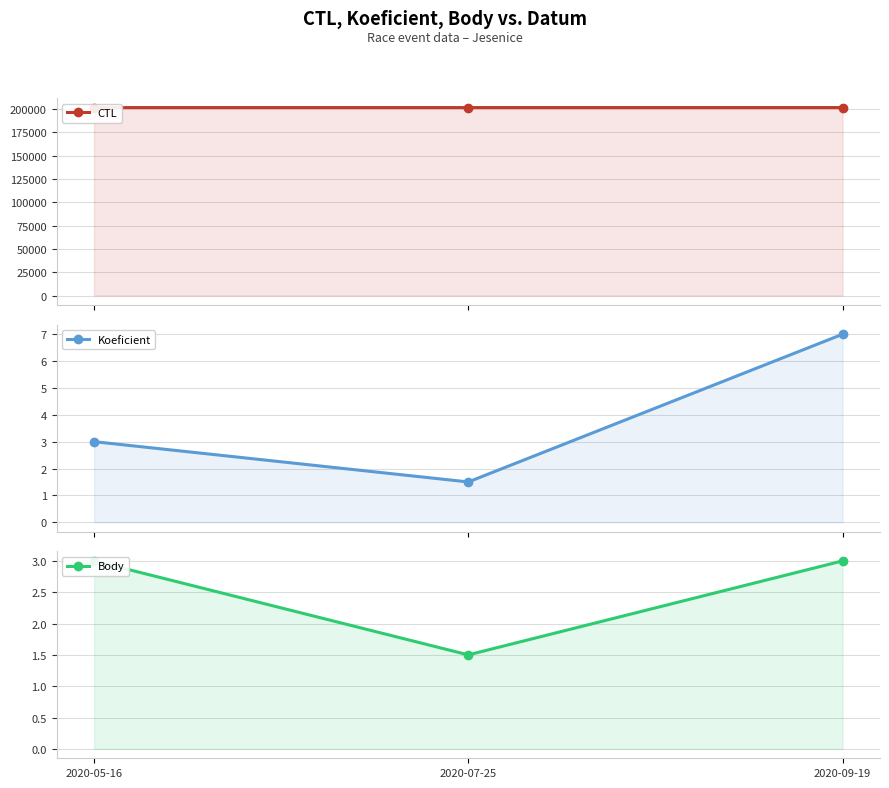

What is the label of the 1st point from the right?

2020-09-19